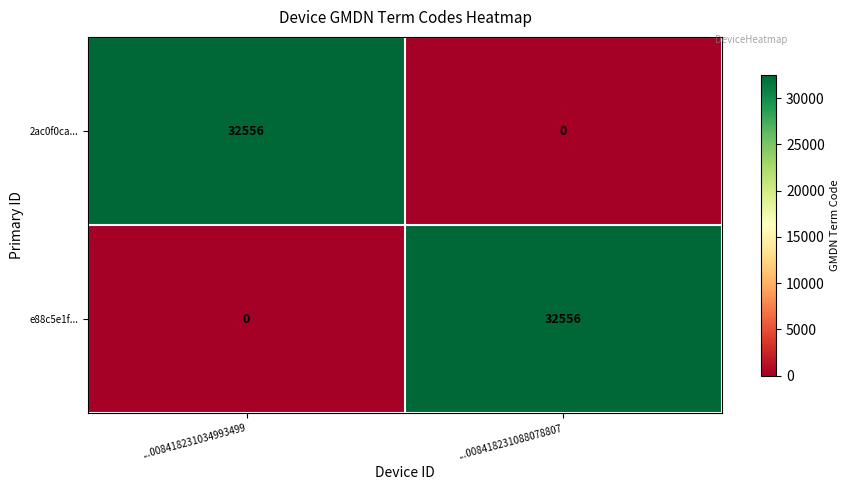

Reading left to right, extract all data points from this chart.

2ac0f0ca...: 32556	0
e88c5e1f...: 0	32556